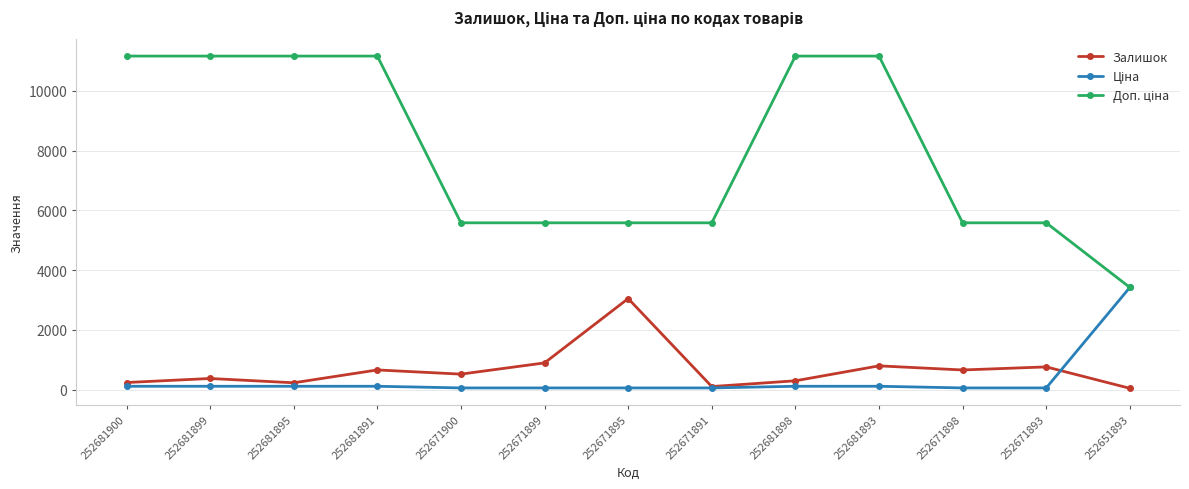

At how many categories does at least one series exceed 6424?

6